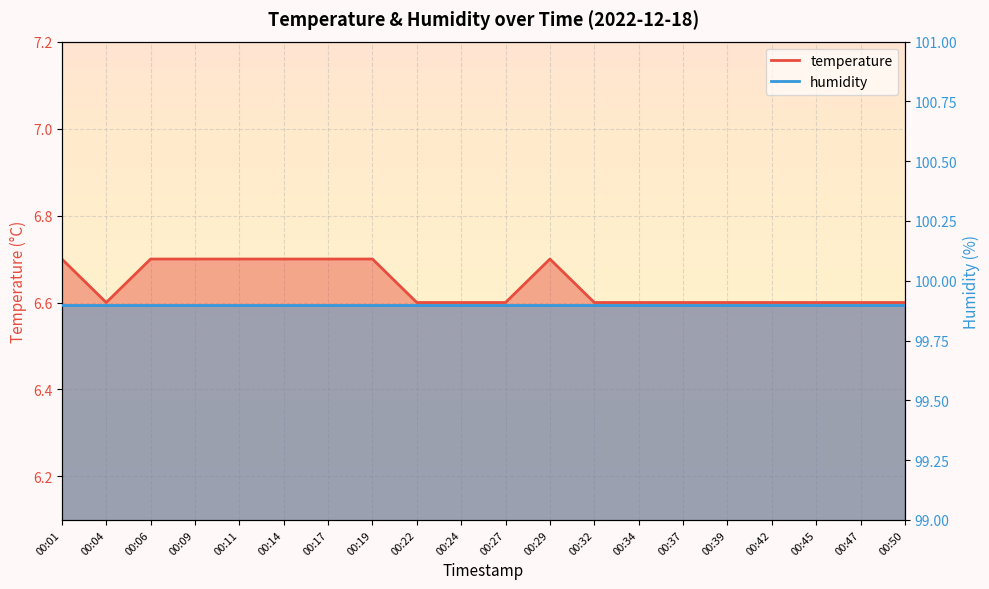

Reading left to right, extract all data points from this chart.

00:01=6.7	00:04=6.6	00:06=6.7	00:09=6.7	00:11=6.7	00:14=6.7	00:17=6.7	00:19=6.7	00:22=6.6	00:24=6.6	00:27=6.6	00:29=6.7	00:32=6.6	00:34=6.6	00:37=6.6	00:39=6.6	00:42=6.6	00:45=6.6	00:47=6.6	00:50=6.6